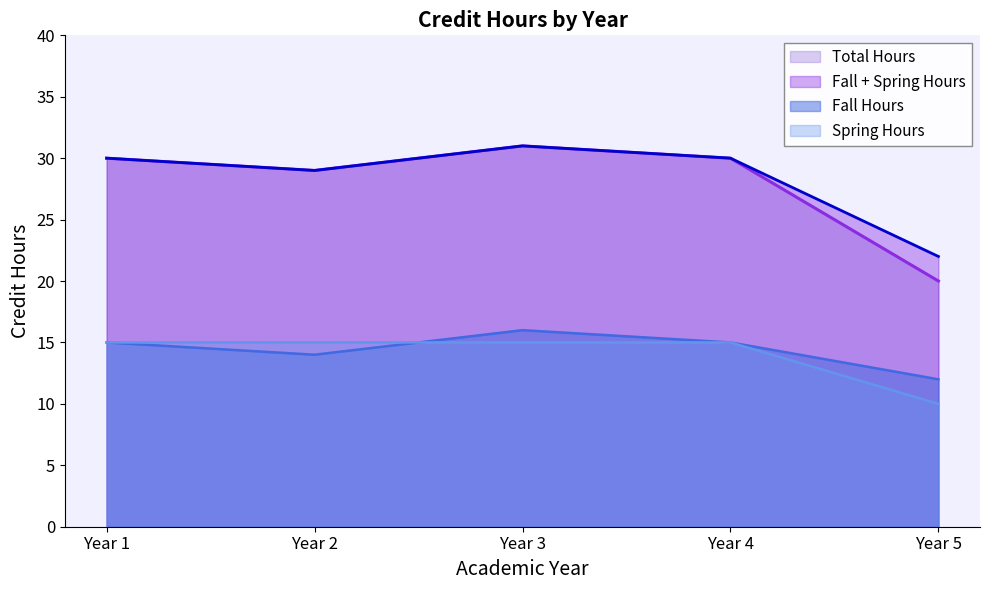

How many lines are shown in the chart?

4